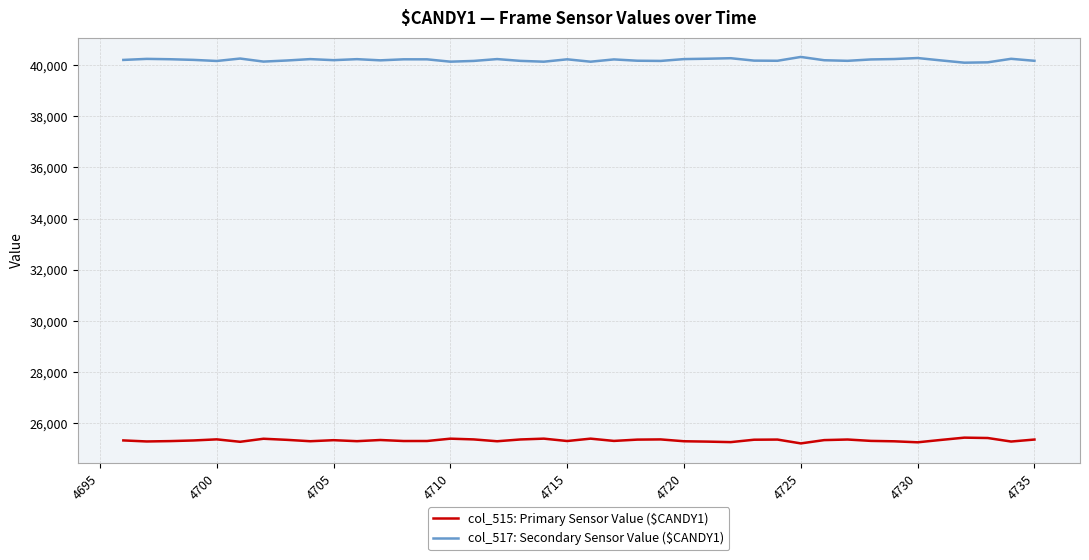

What is the maximum value for col_515: Primary Sensor Value ($CANDY1)?

25437